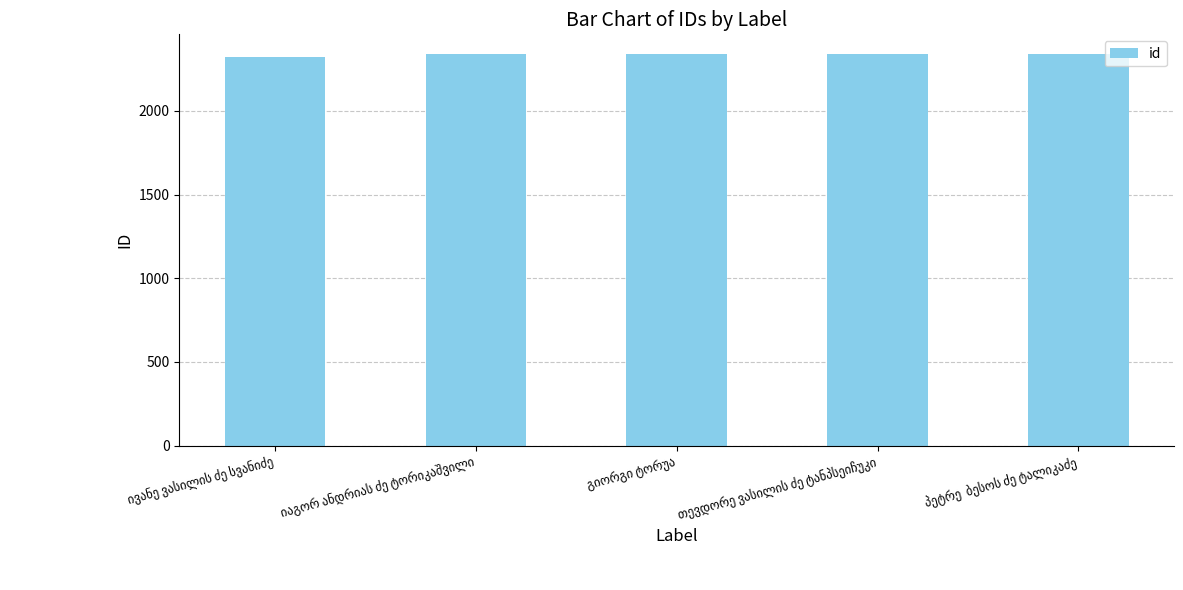

Are the bars horizontal?

No